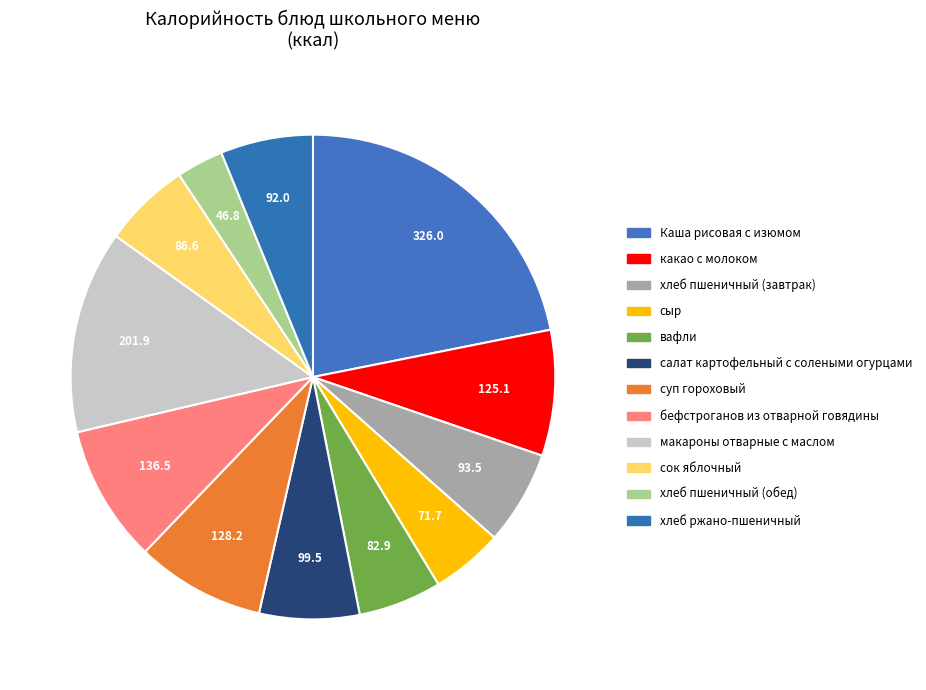

Count the number of slices in the pie.

12